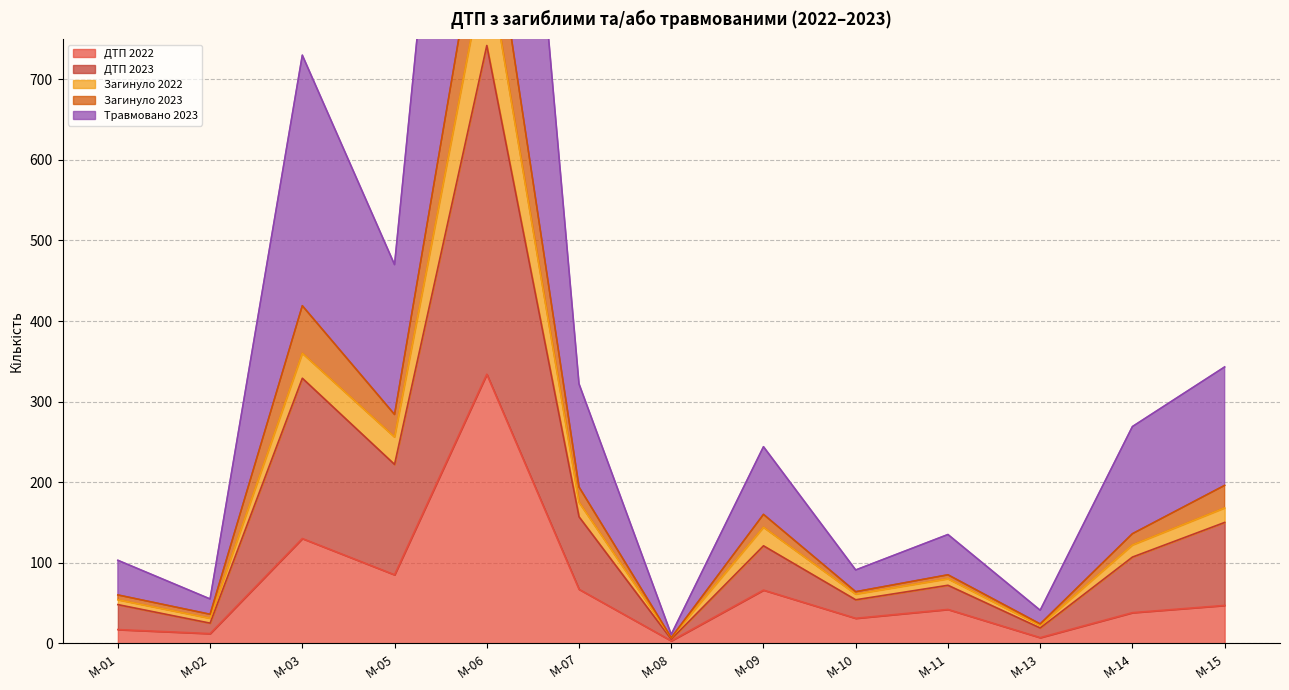

List the labels in order of ДТП 2023 value, largest first.

М-06, М-03, М-05, М-15, М-07, М-14, М-09, М-11, М-01, М-10, М-02, М-13, М-08